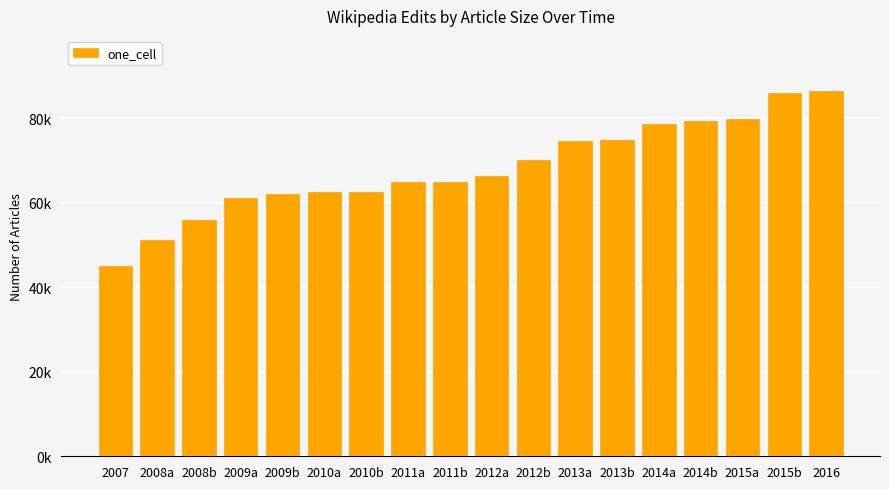

What is the label of the 12th bar from the right?

2010b